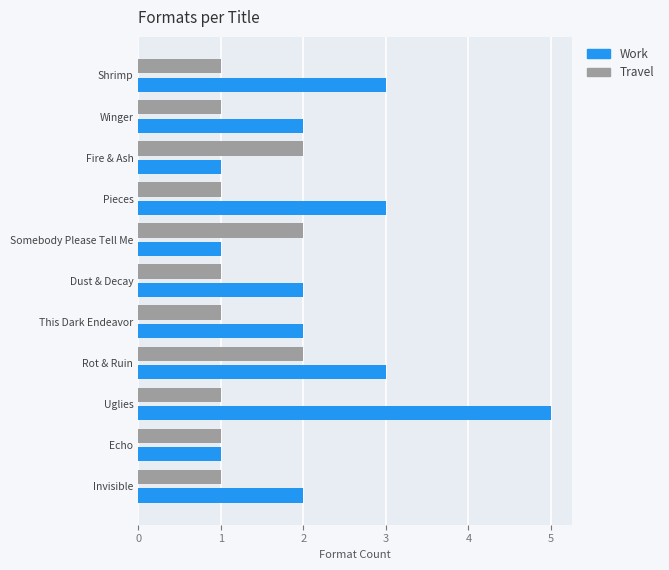

Which series has the widest spread of values?

Work